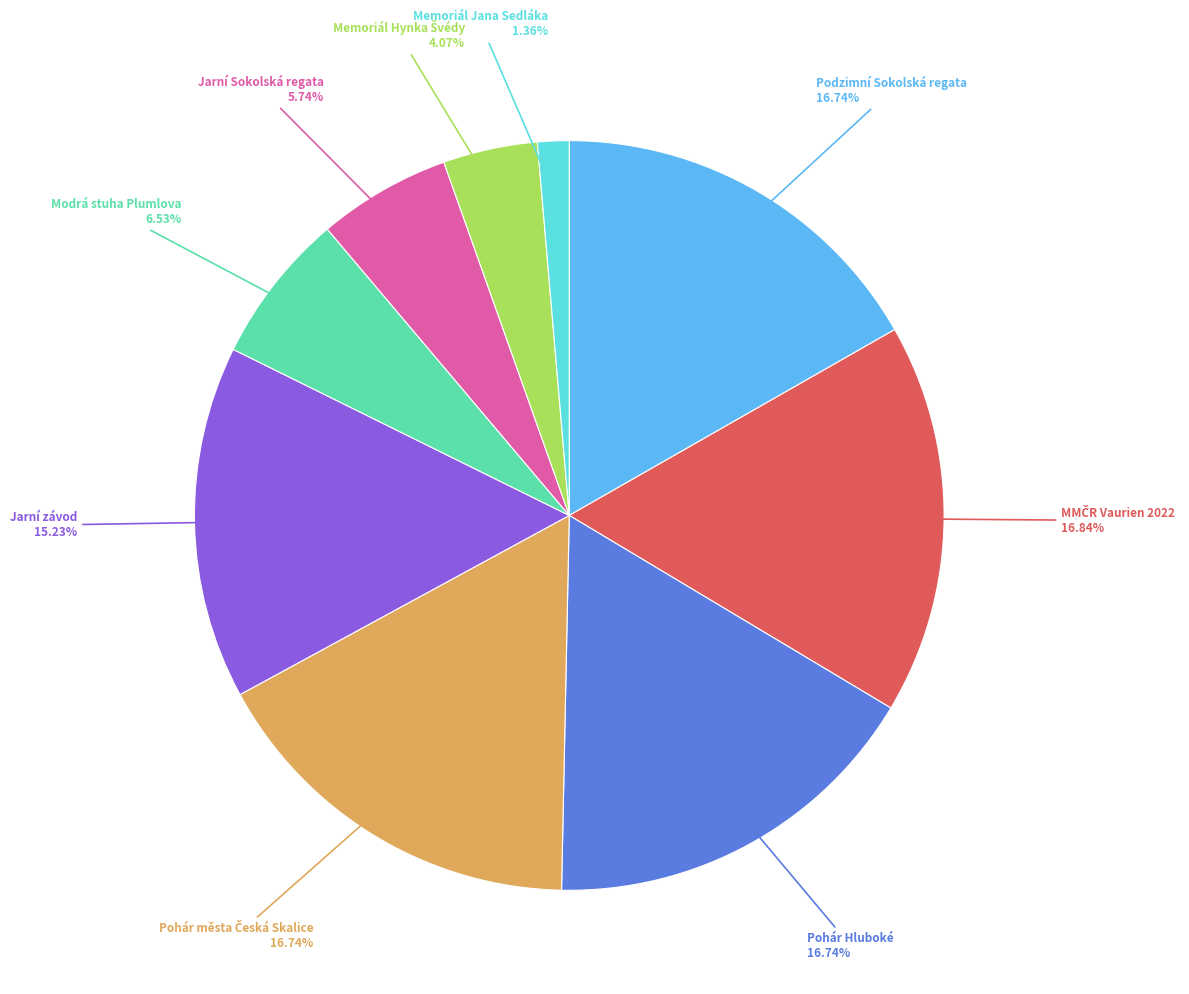

Does any single category account for the majority?

No